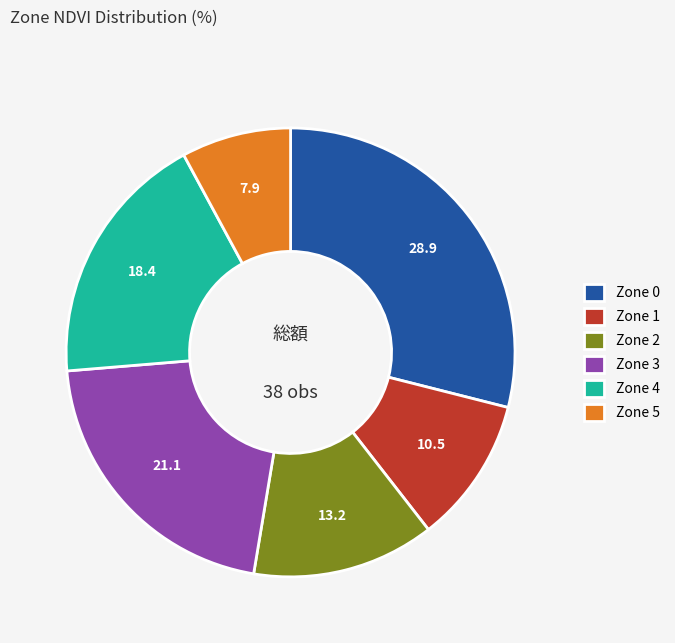

Does any single category account for the majority?

No